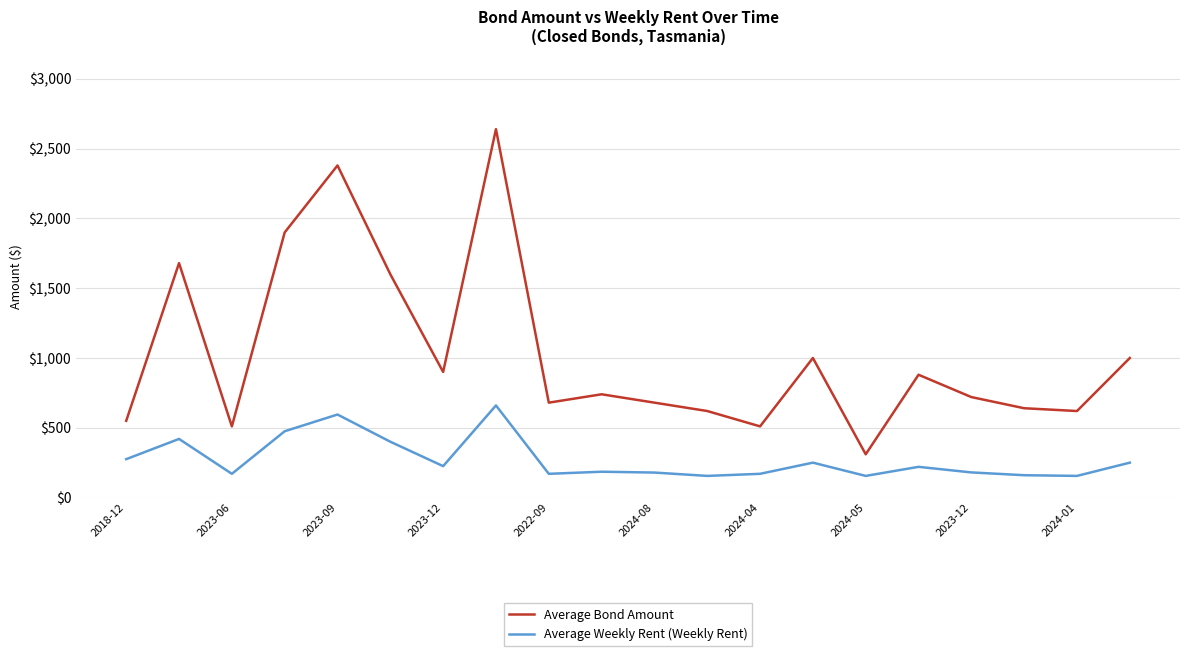

List the series in order of their overall mean, highest first.

Average Bond Amount, Average Weekly Rent (Weekly Rent)